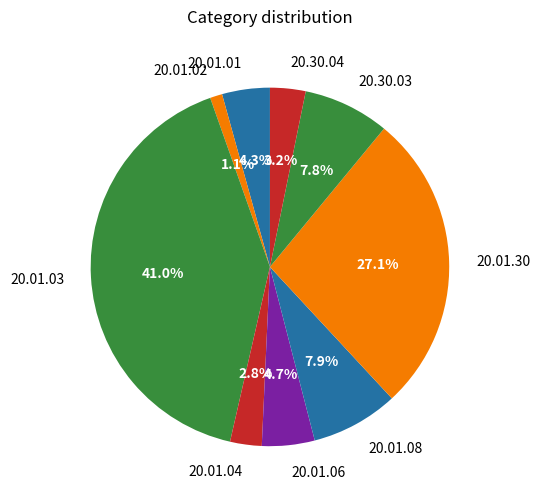

How many slices are in this pie chart?

9